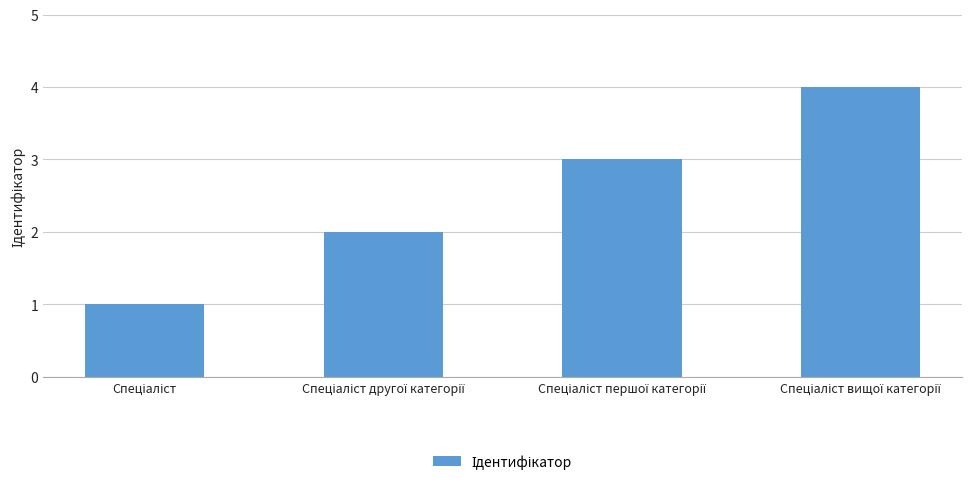

How many categories are shown in the chart?

4